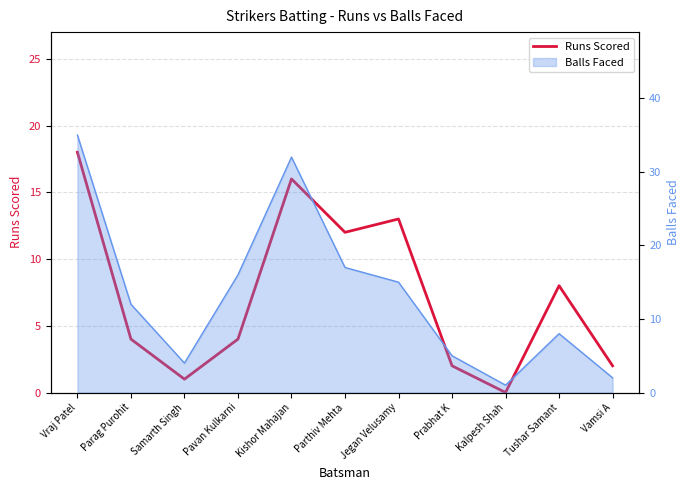

True or false: the data has more than 0 interior local peaks.

True